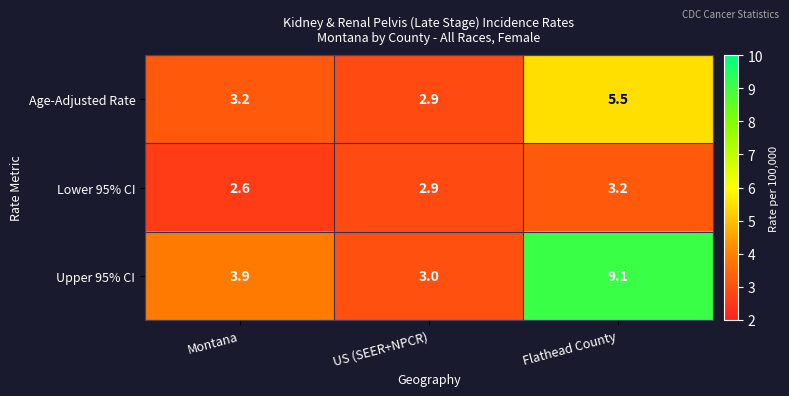

The Upper 95% CI series shows 5.2 at Flathead County. True or false?

False